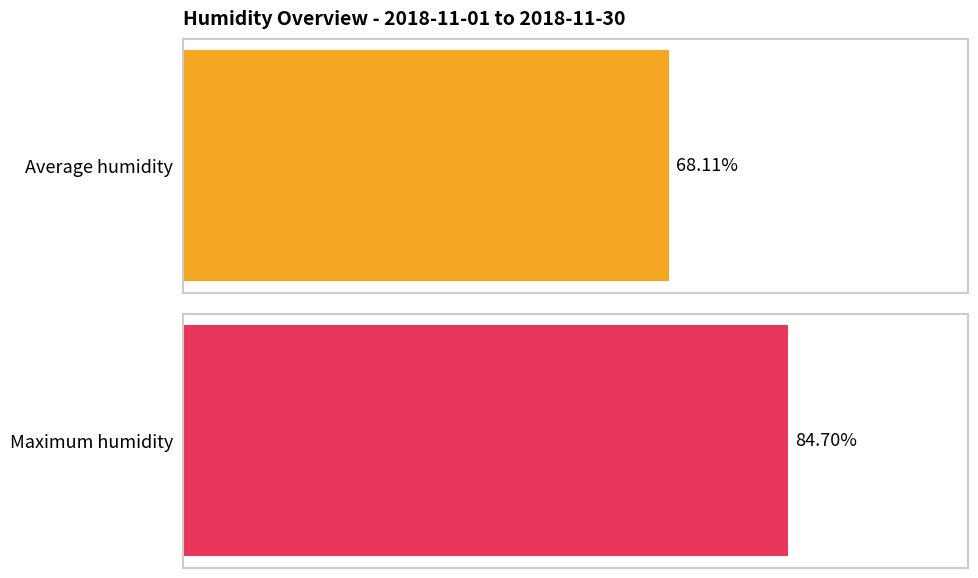

What is the greatest value displayed?

84.7